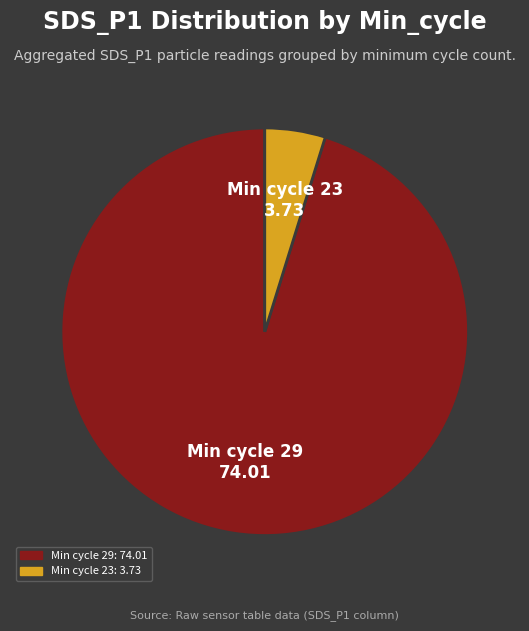

Which category has the biggest portion of the pie?

29